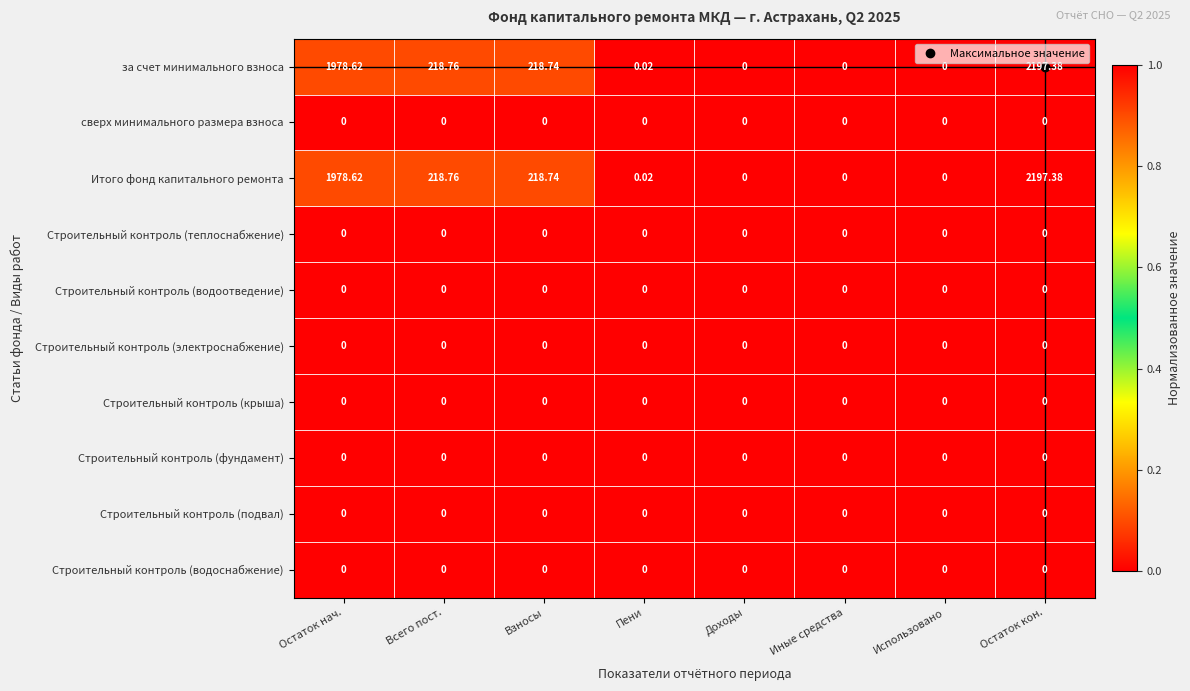

Where is за счет минимального взноса nearest to the value 1098?

Всего пост.